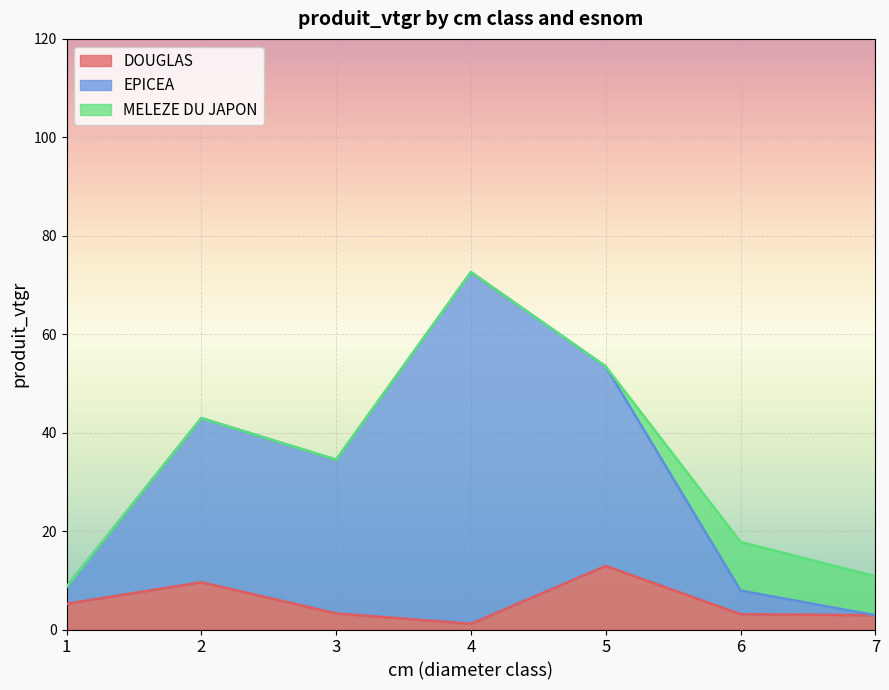

Is it true that DOUGLAS equals 1.2 at 4?

True